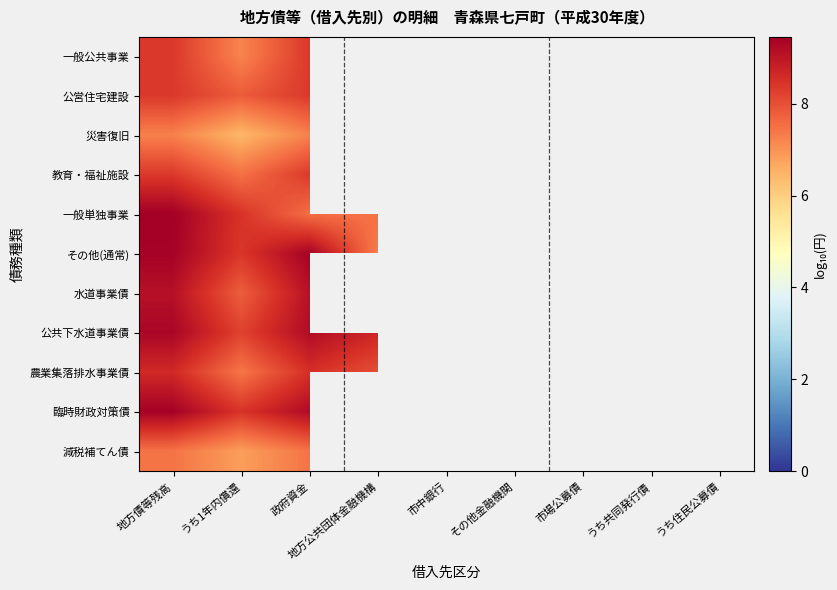

What is the approximate value of 一般単独事業 at 地方債等残高?

9.5